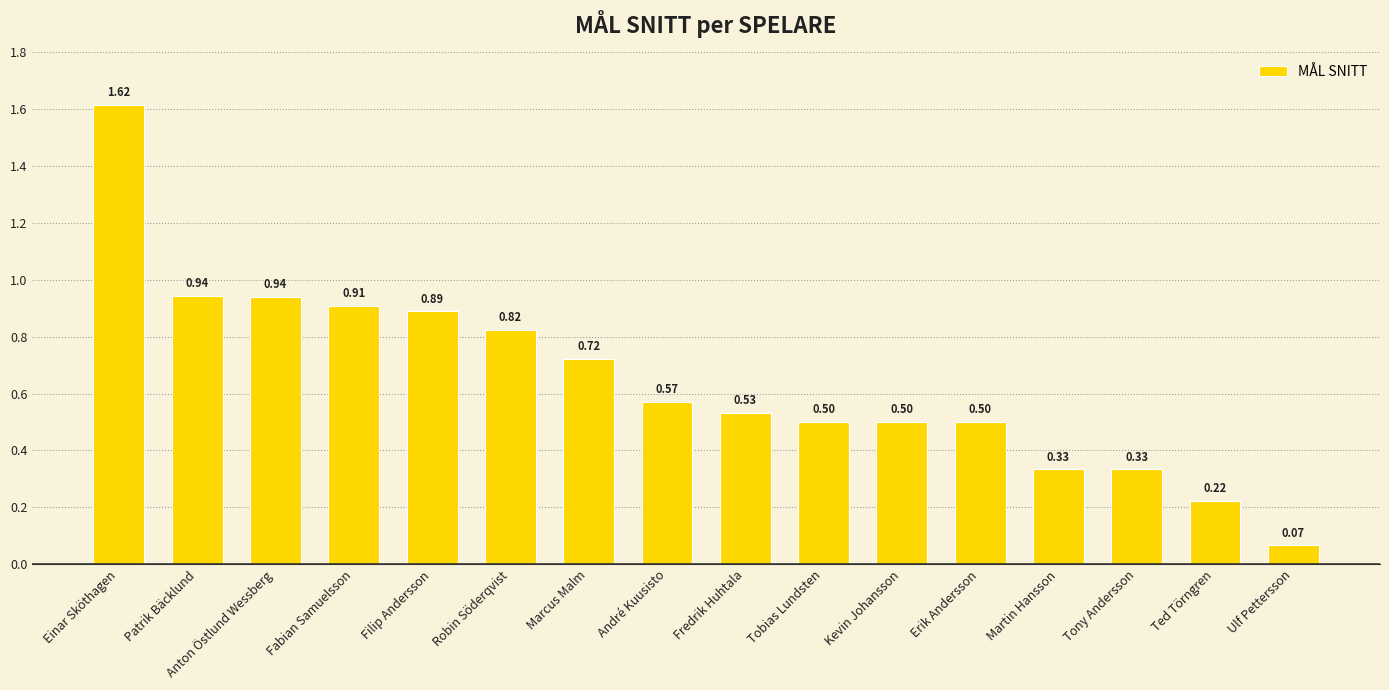

Which label corresponds to the largest value in the chart?

Einar Sköthagen